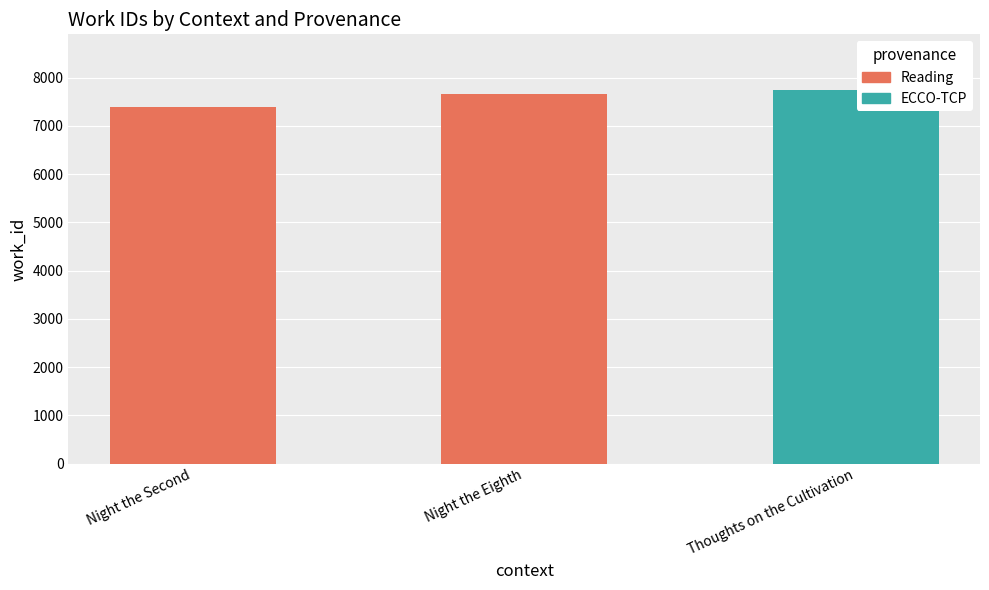

Are the bars grouped side by side (vs. stacked)?

No